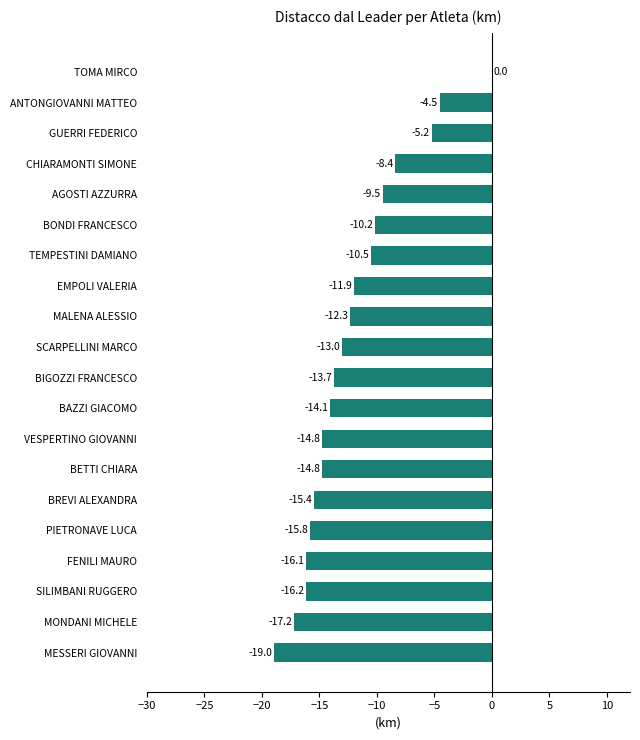

What is the sum of the values at BETTI CHIARA and BREVI ALEXANDRA?

-30.2